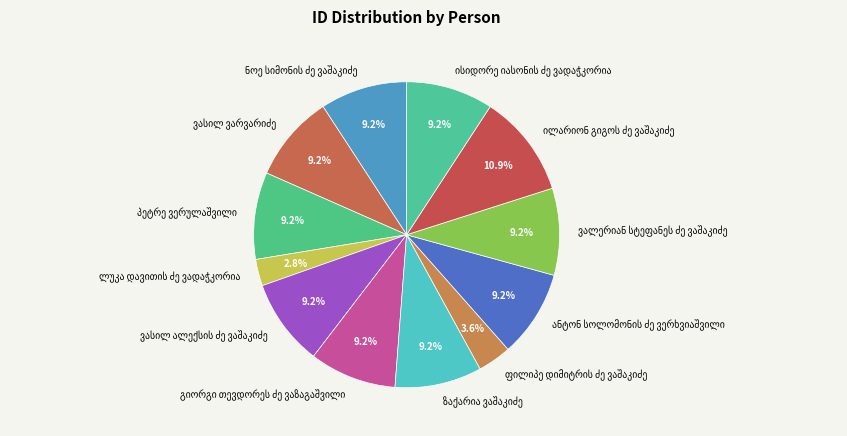

Does any single category account for the majority?

No